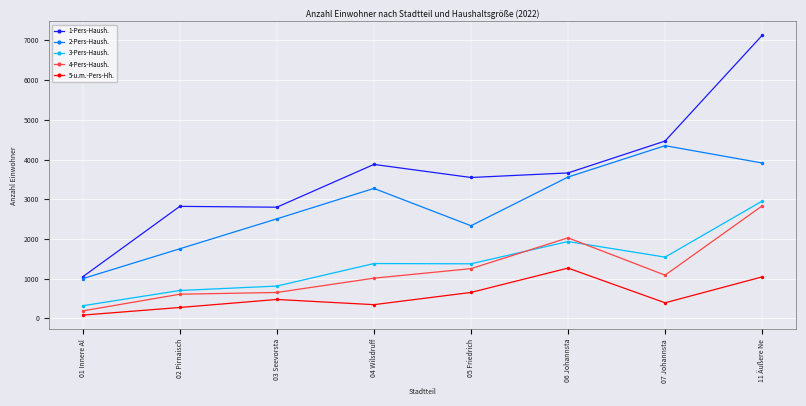

True or false: 4-Pers-Haush. and 2-Pers-Haush. intersect in this chart.

False